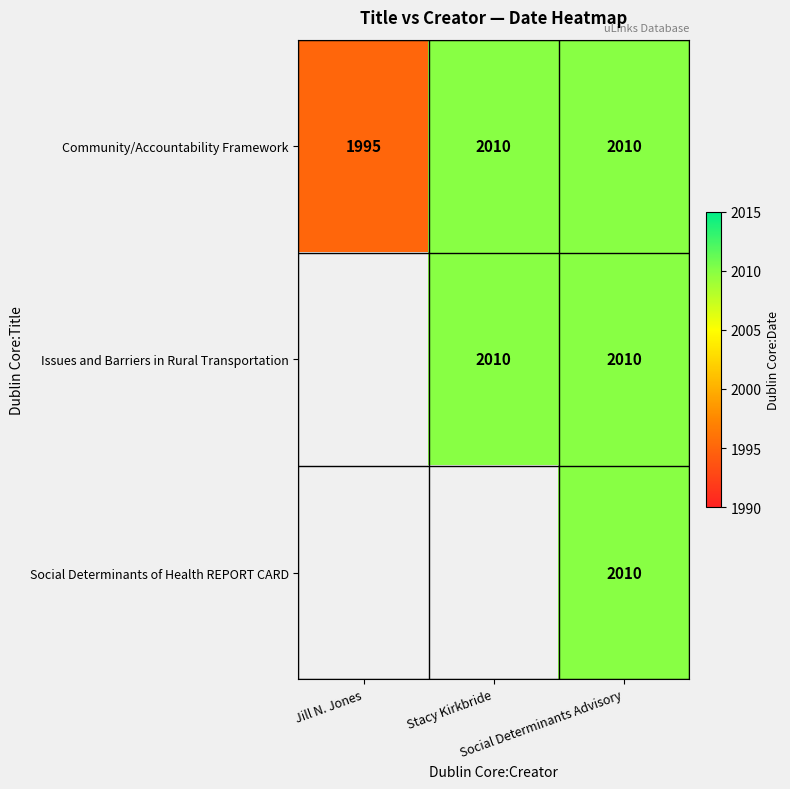

Which has a higher value, Stacy Kirkbride or Jill N. Jones?

Stacy Kirkbride